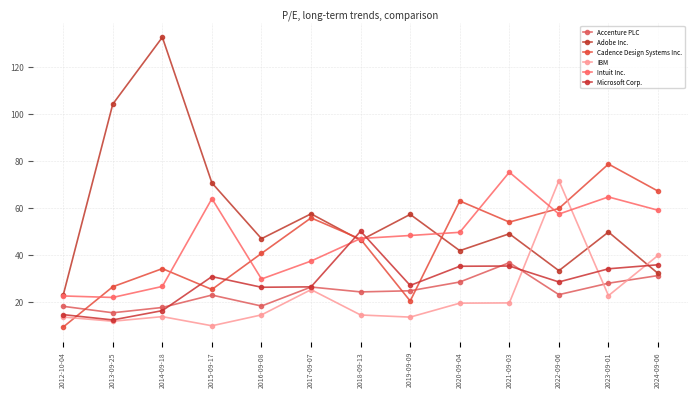

Which series has the largest total across all categories?

Adobe Inc.